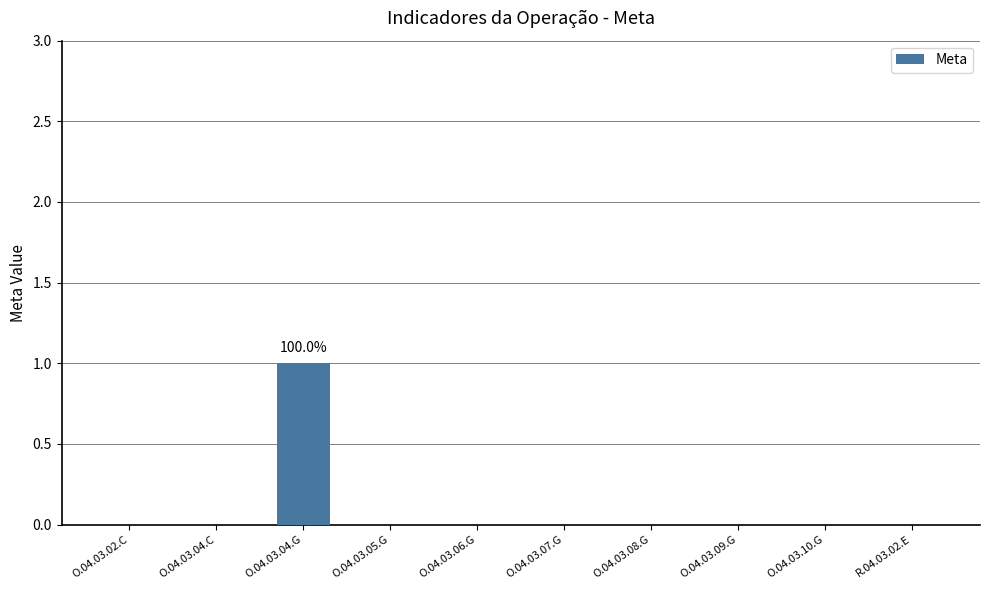

Between O.04.03.04.G and R.04.03.02.E, which is larger?

O.04.03.04.G